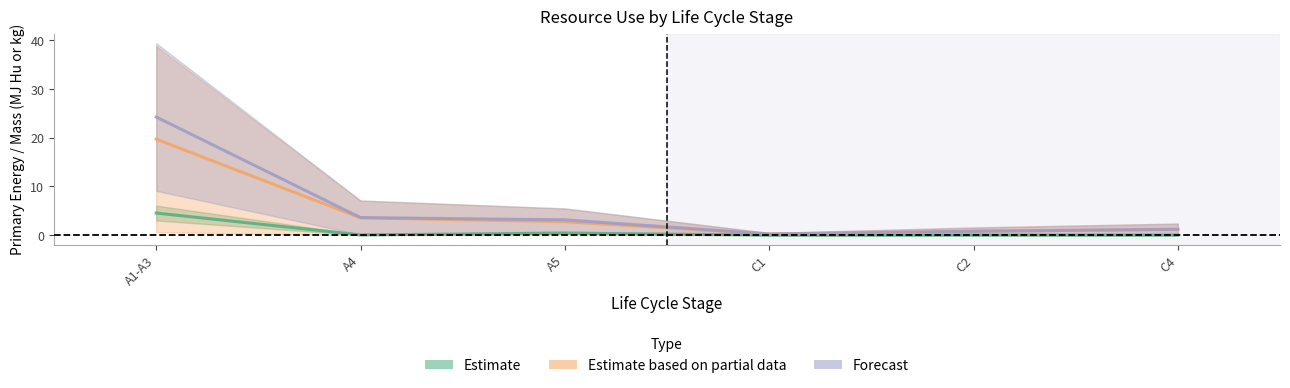

Count the number of categories in the chart.

6